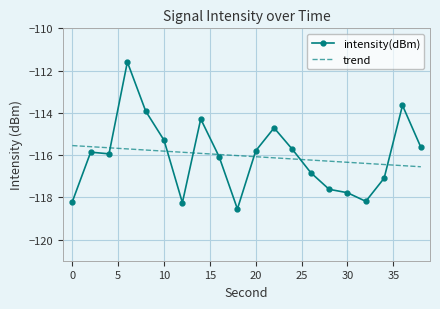

Rank the series by their maximum value, from lowest to highest.

trend, intensity(dBm)